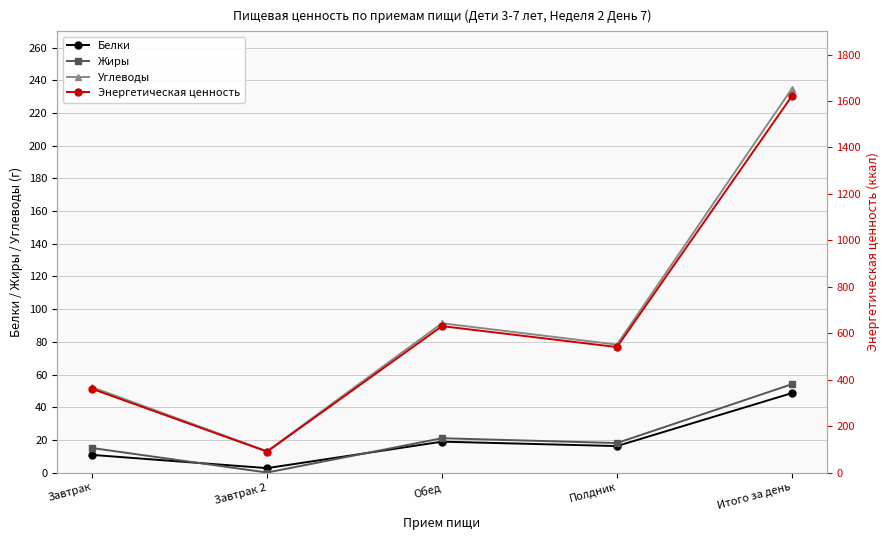

Which series has the widest spread of values?

Энергетическая ценность